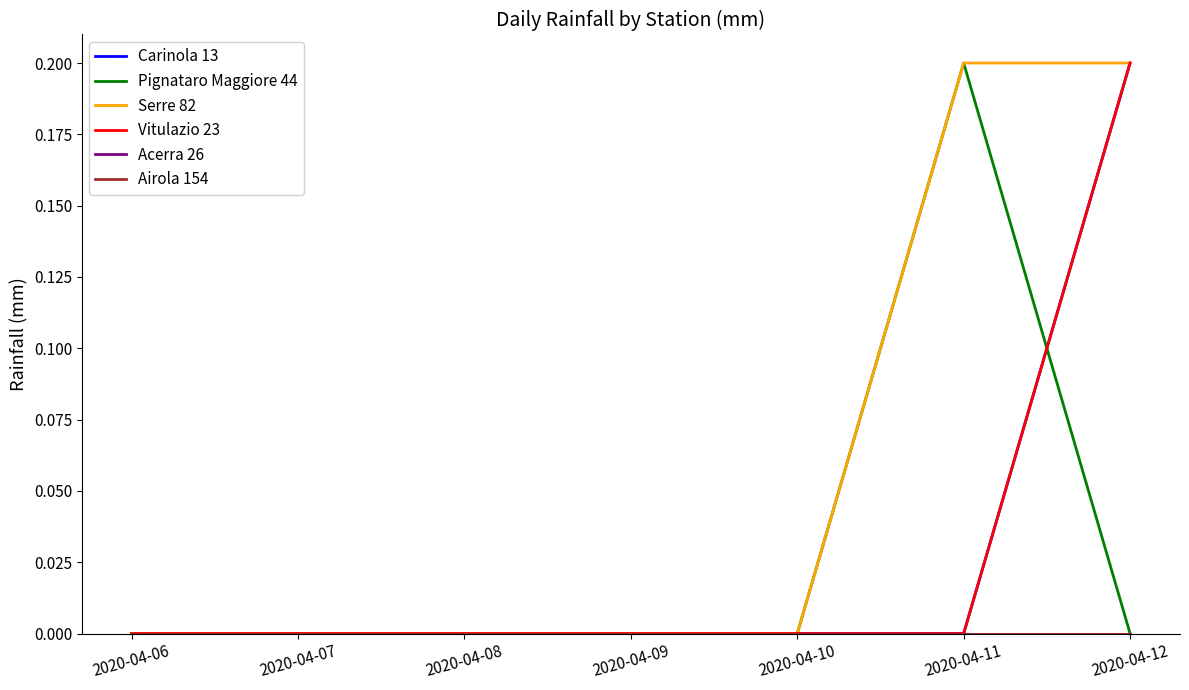

Is this an area chart (filled region under the line)?

No